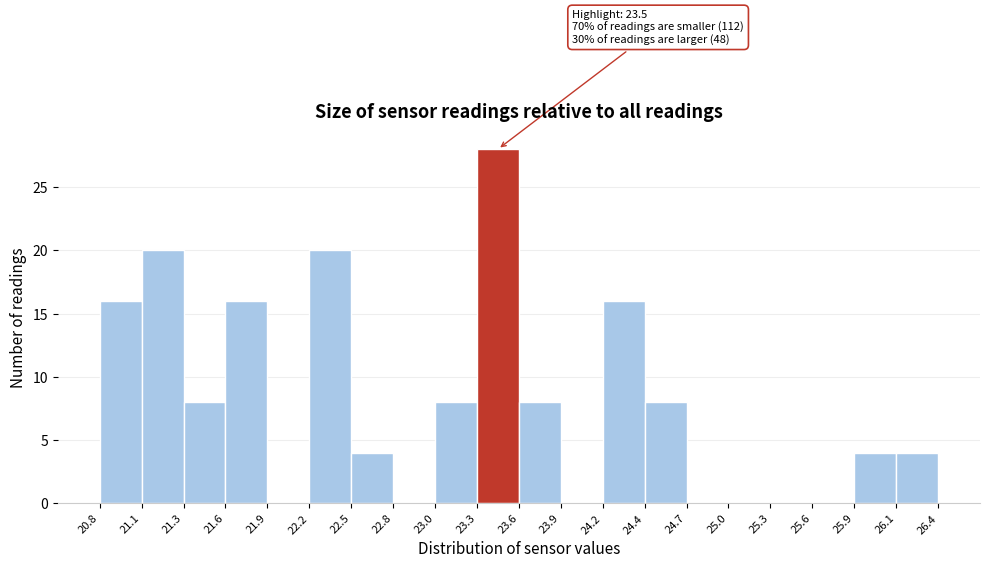

Which range on the x-axis has the tallest bar?

23.3 to 23.6